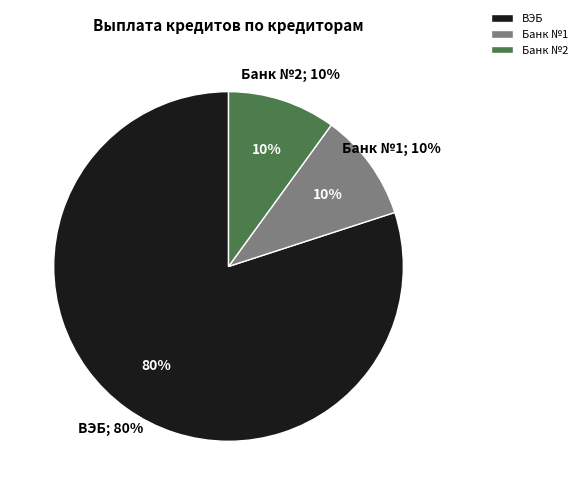

Is it true that ВЭБ is 92% of the pie?

False